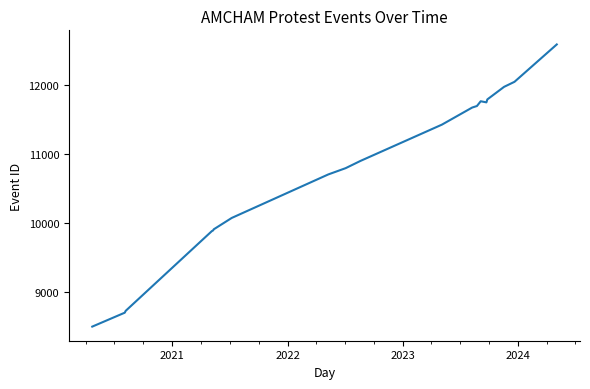

What is the greatest value displayed?

12583